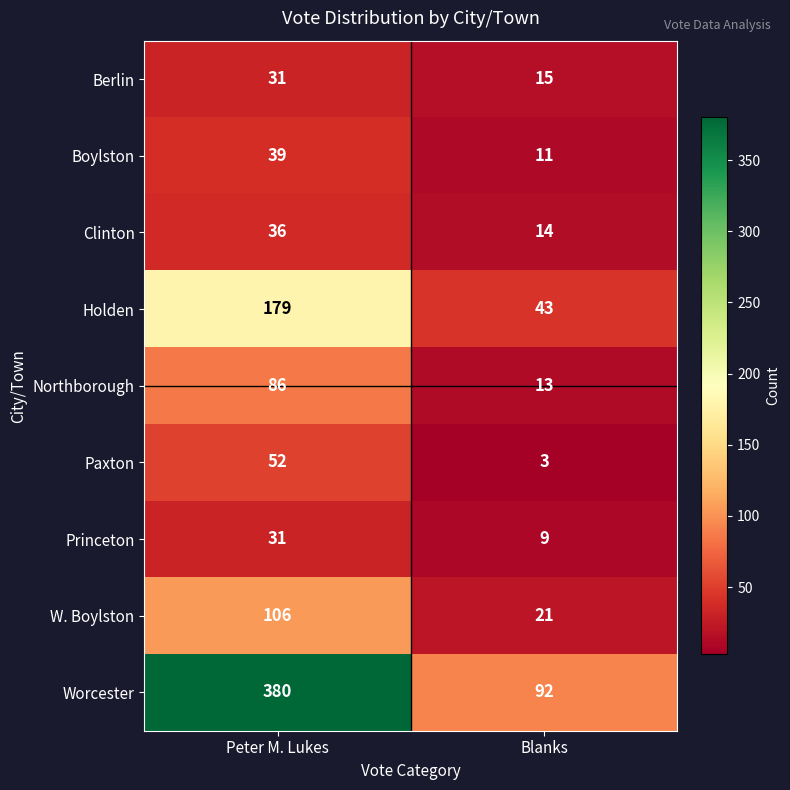

Which label corresponds to the largest value in the chart?

Peter M. Lukes